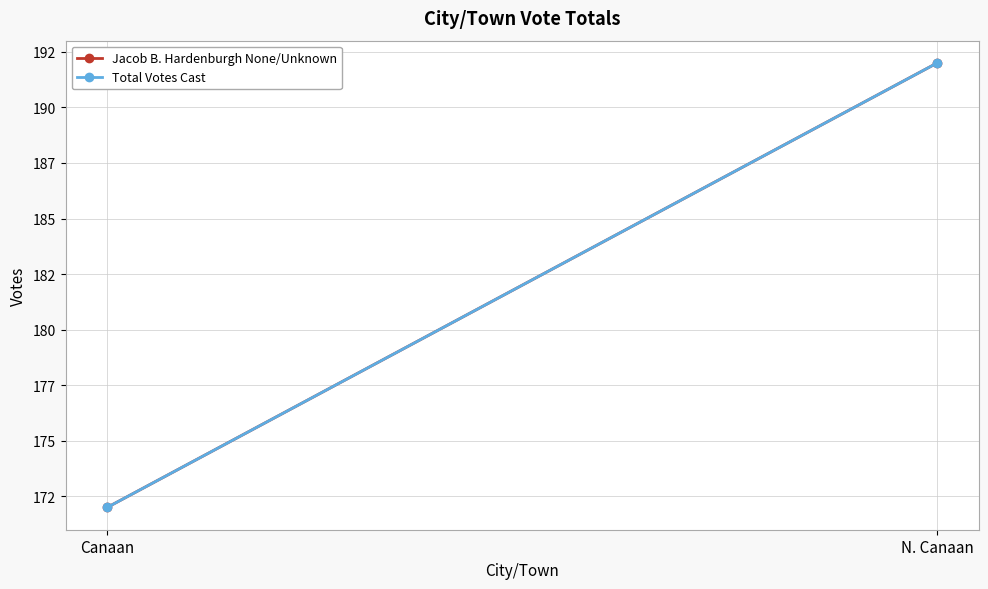

At which category does the chart reach its peak across all series?

N. Canaan